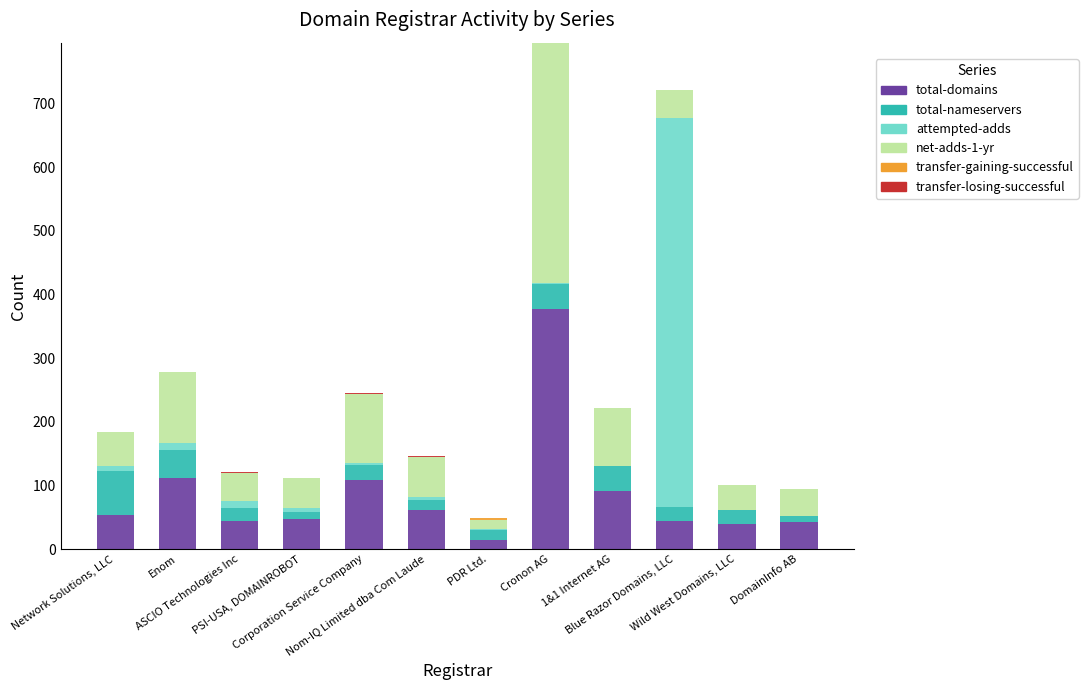

What is the highest value of the total-domains series?

377